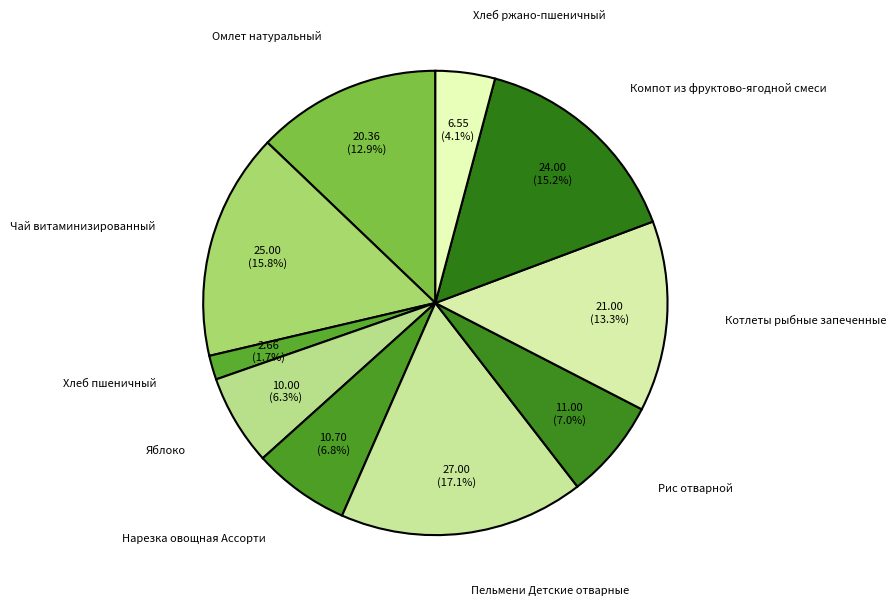

Between Хлеб пшеничный and Компот из фруктово-ягодной смеси, which is larger?

Компот из фруктово-ягодной смеси